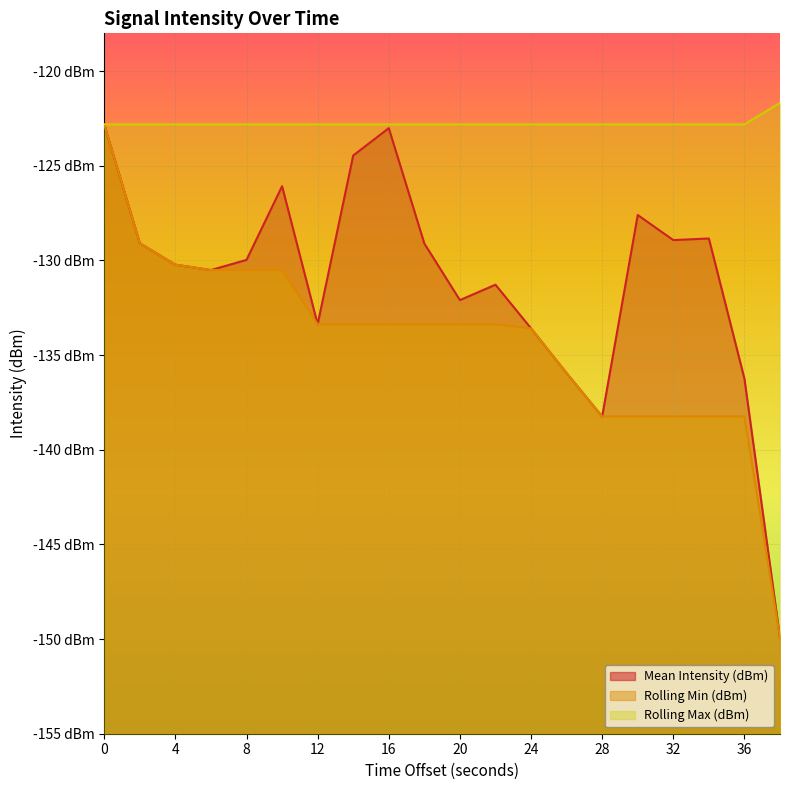

What is the minimum value for Rolling Min (dBm)?

-149.9